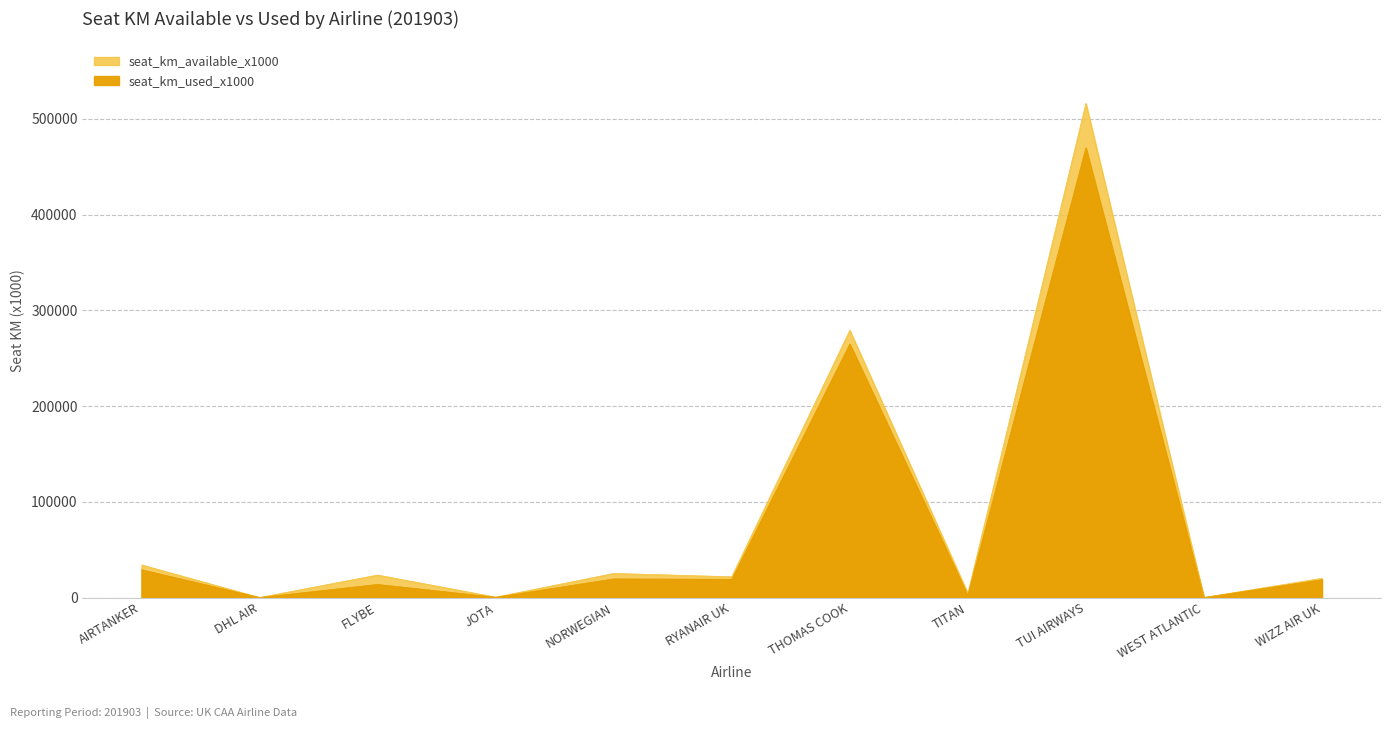

True or false: seat_km_available_x1000 and seat_km_used_x1000 intersect in this chart.

False